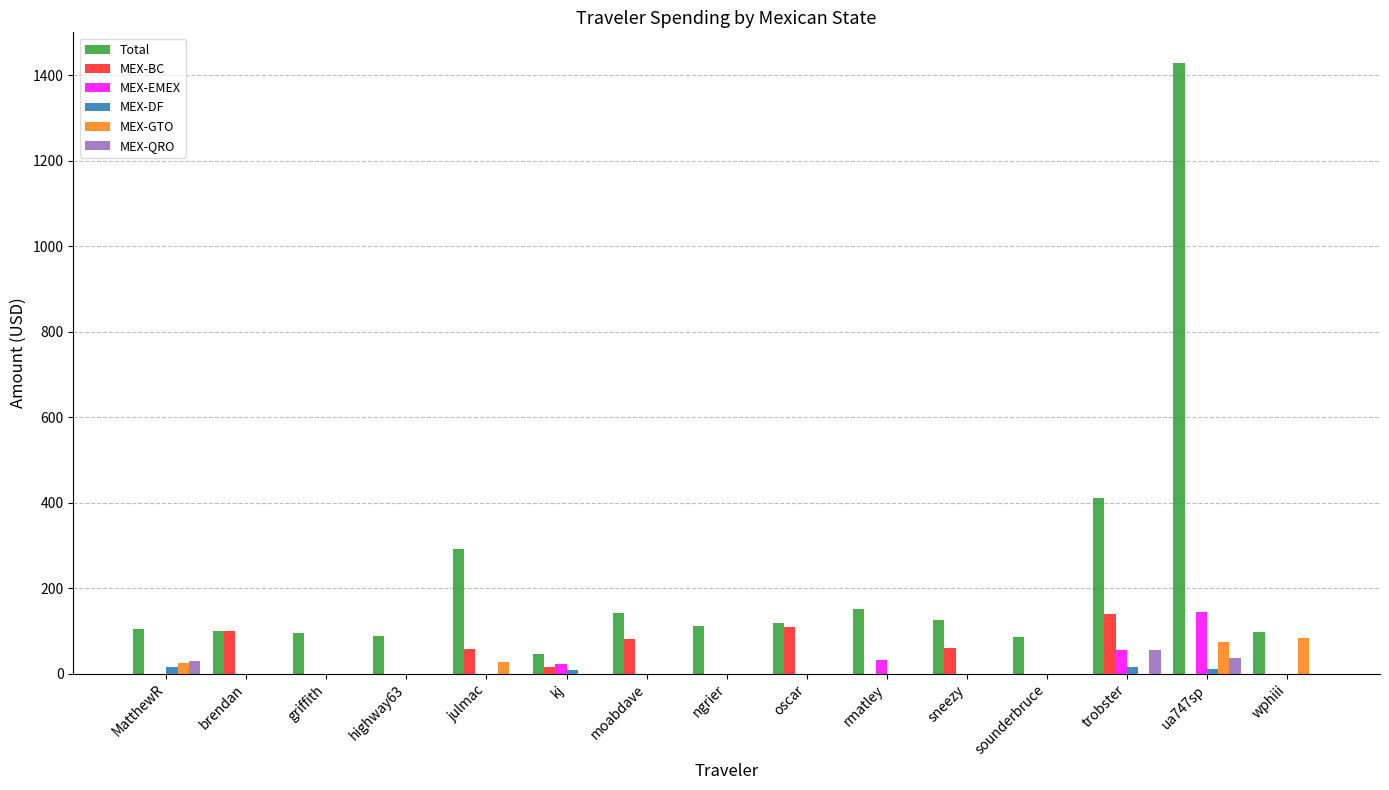

At which category does the chart reach its peak across all series?

ua747sp